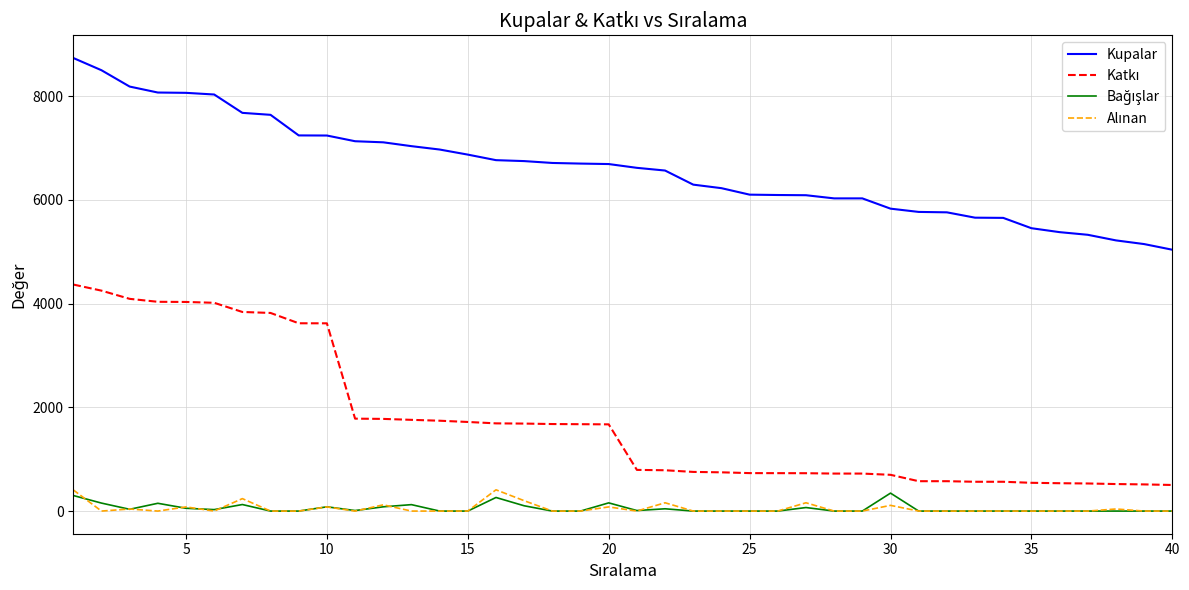

Which series has the largest total across all categories?

Kupalar